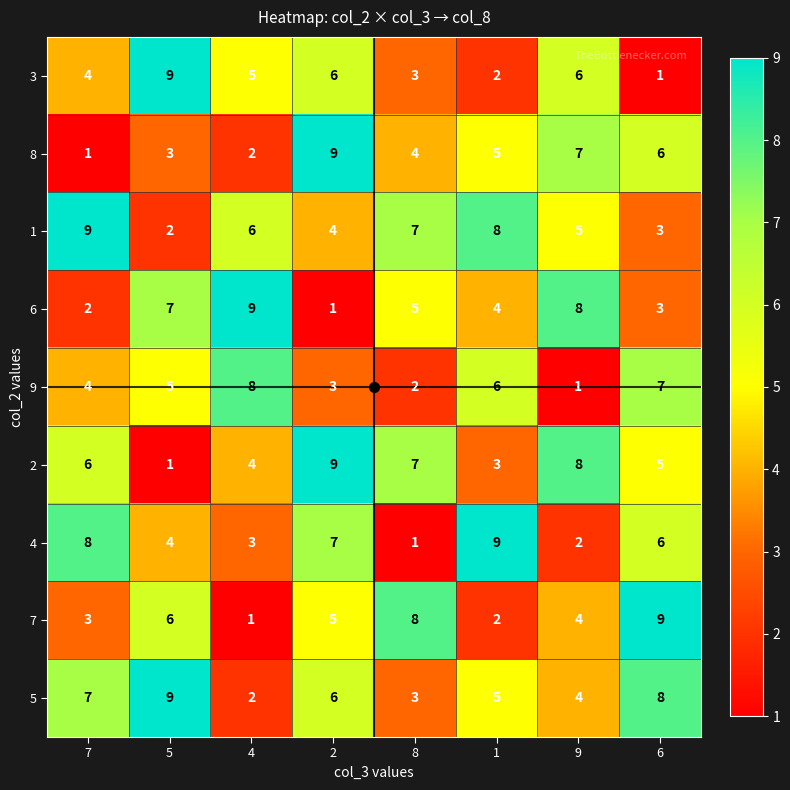

The value of 3 at 5 is 9. True or false?

True